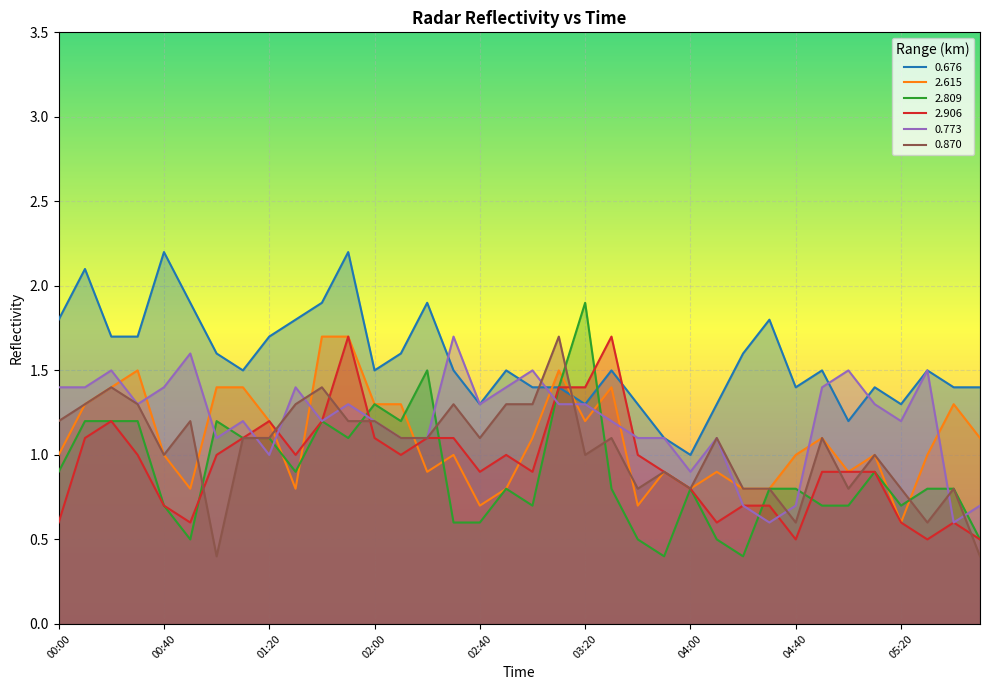

What are all the series names shown in the legend?

0.676, 2.615, 2.809, 2.906, 0.773, 0.870